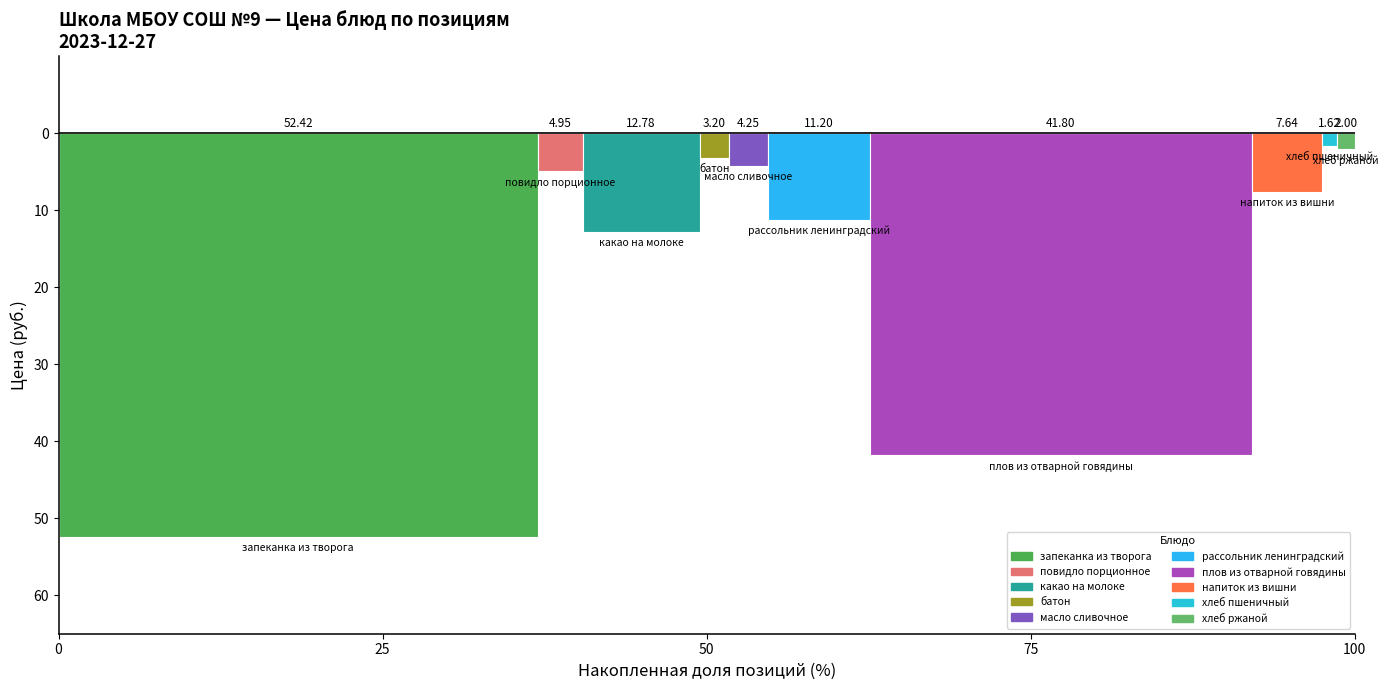

Does the chart contain stacked bars?

No